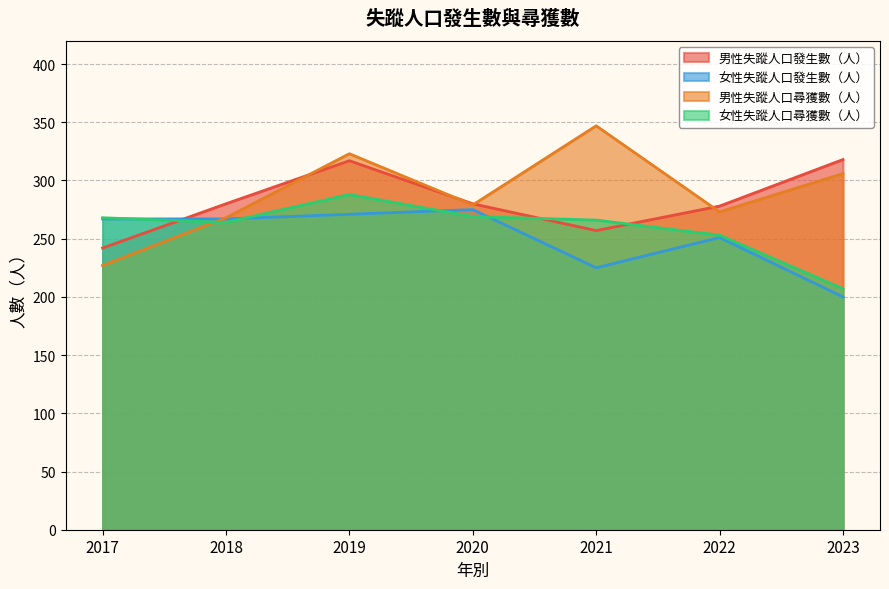

Which label corresponds to the largest value in the chart?

2021